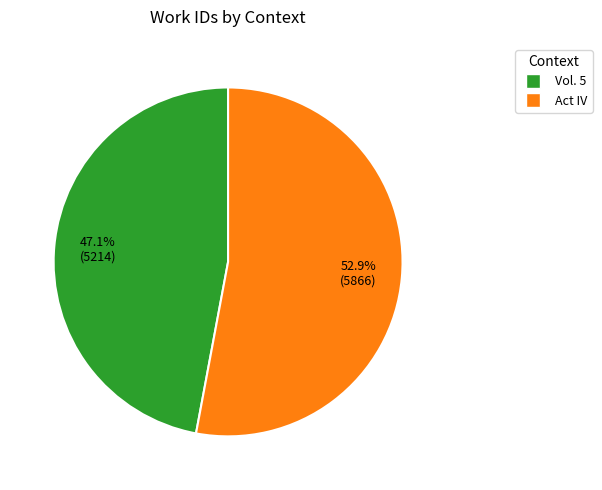

How many slices are in this pie chart?

2